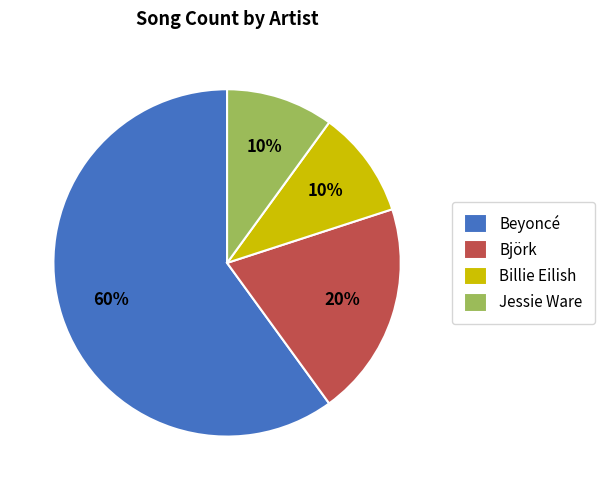

What is the largest slice in the pie chart?

Beyoncé